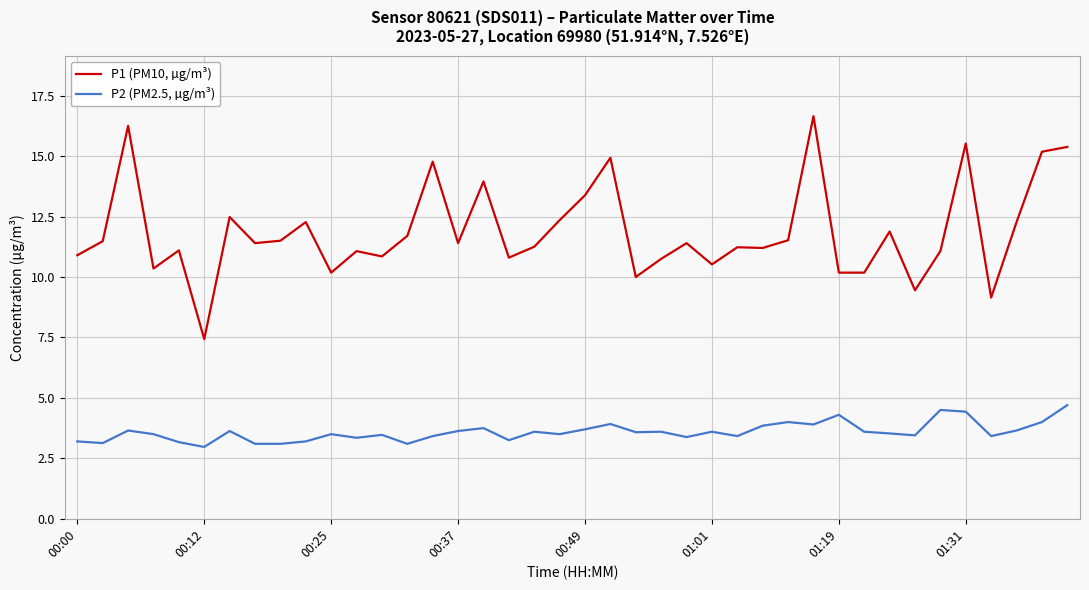

True or false: P1 (PM10, µg/m³) and P2 (PM2.5, µg/m³) cross at least once.

False